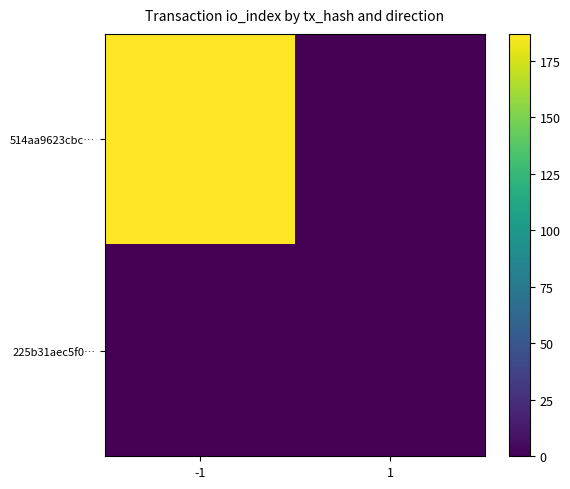

How many distinct data groups are displayed?

2